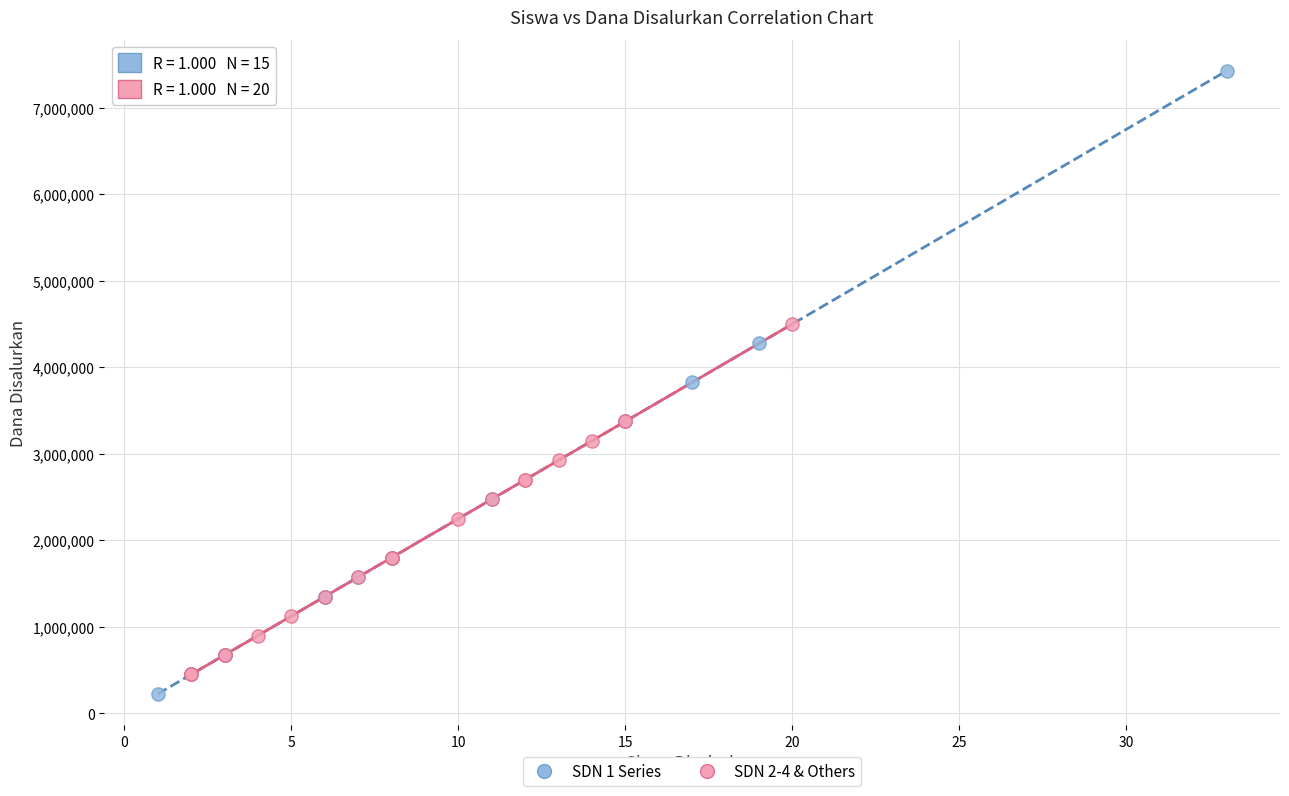

Which series has the largest Y range (max minus min)?

SDN 1 Series